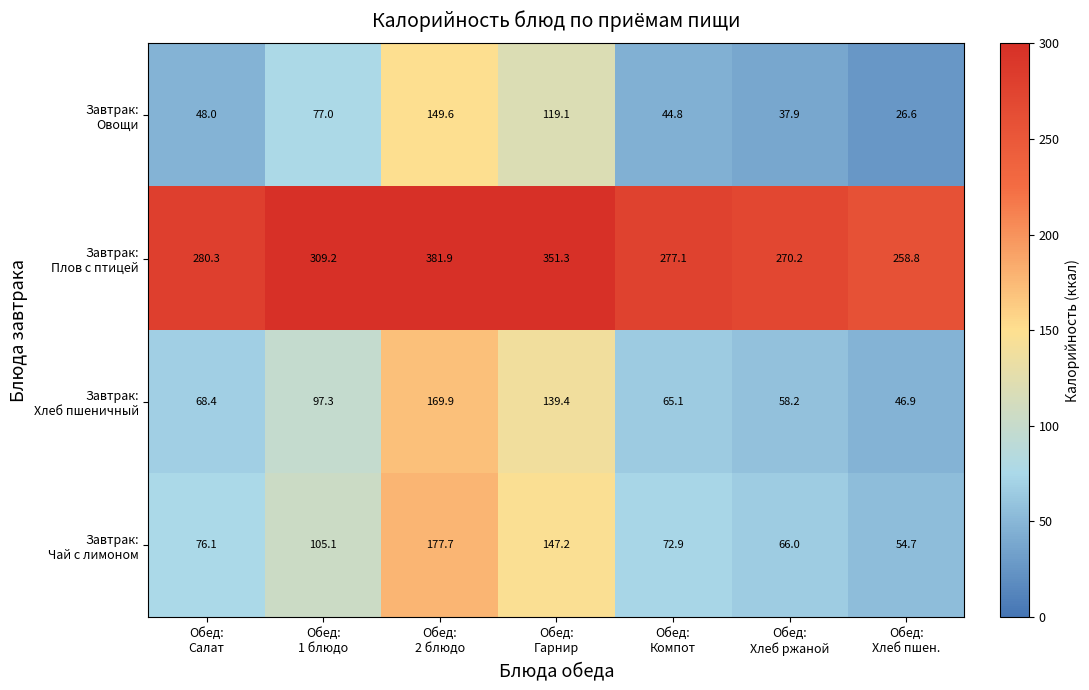

At how many categories does at least one series exceed 185?

7